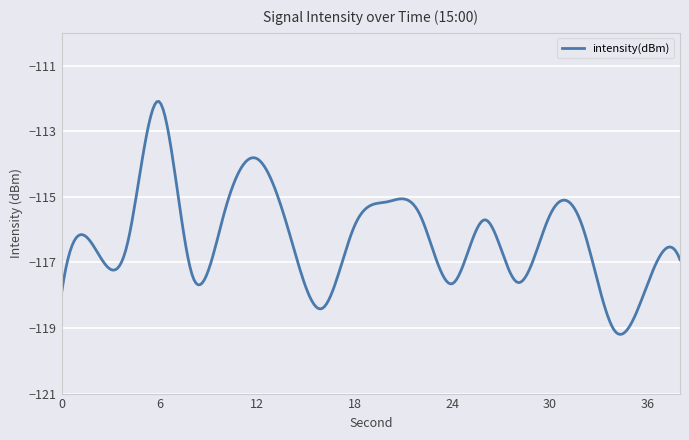

What is the greatest value displayed?

-112.1